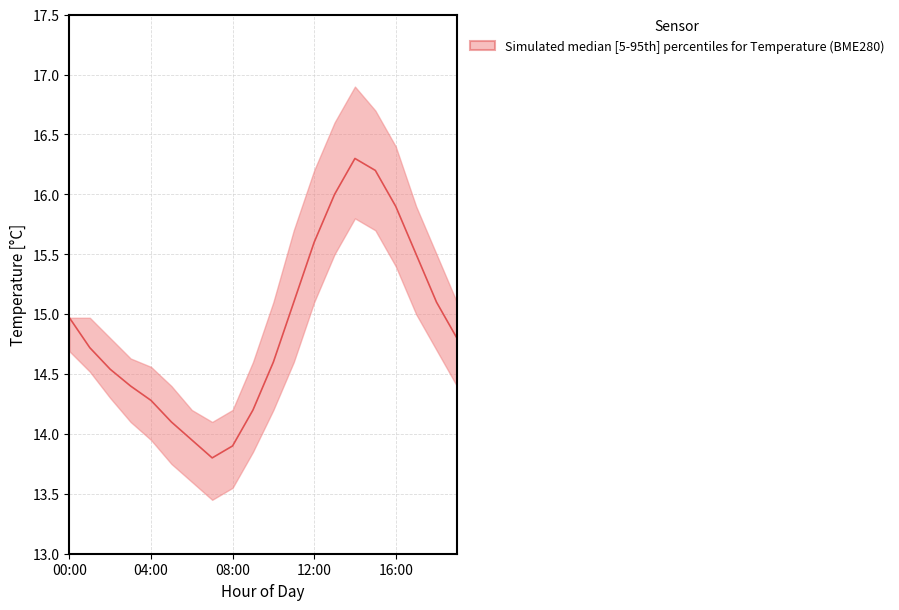

True or false: temperature_upper has a value of 16.7 at 15:00.

True